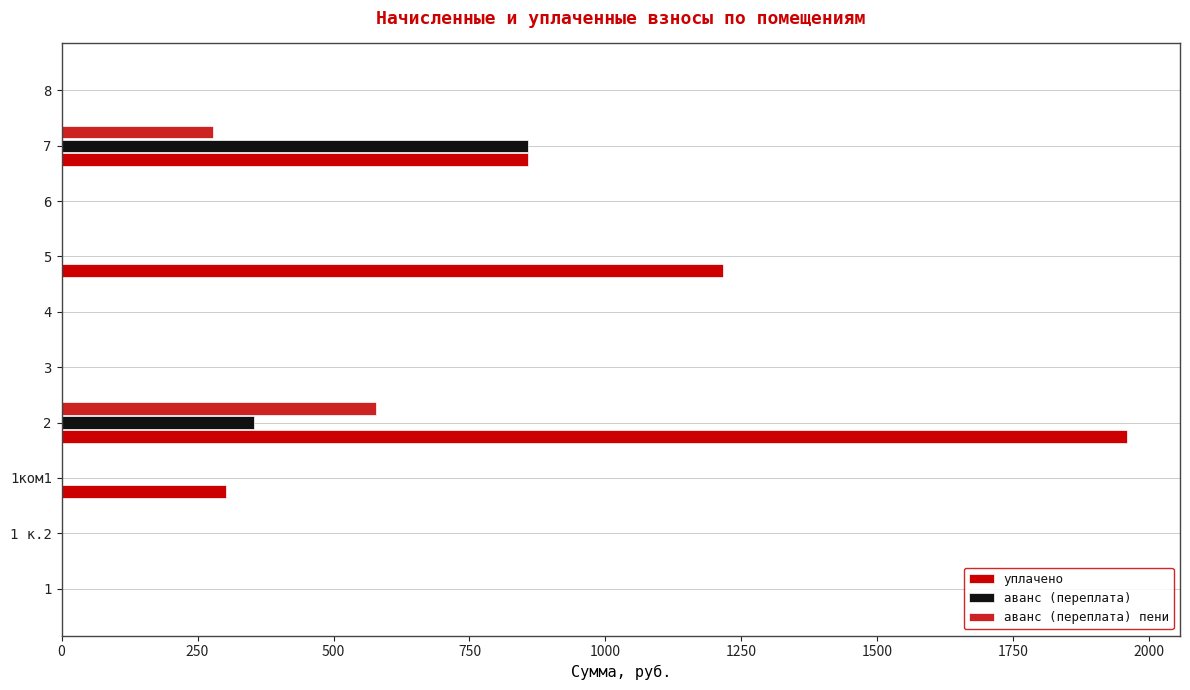

The value of аванс (переплата) at 1 is -449.4. True or false?

False